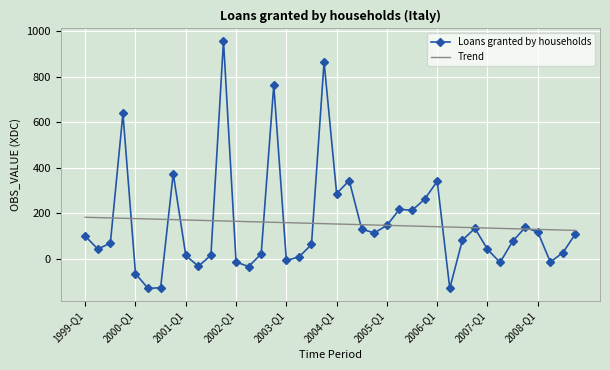

What is the highest value of the Loans granted by households series?

958.0